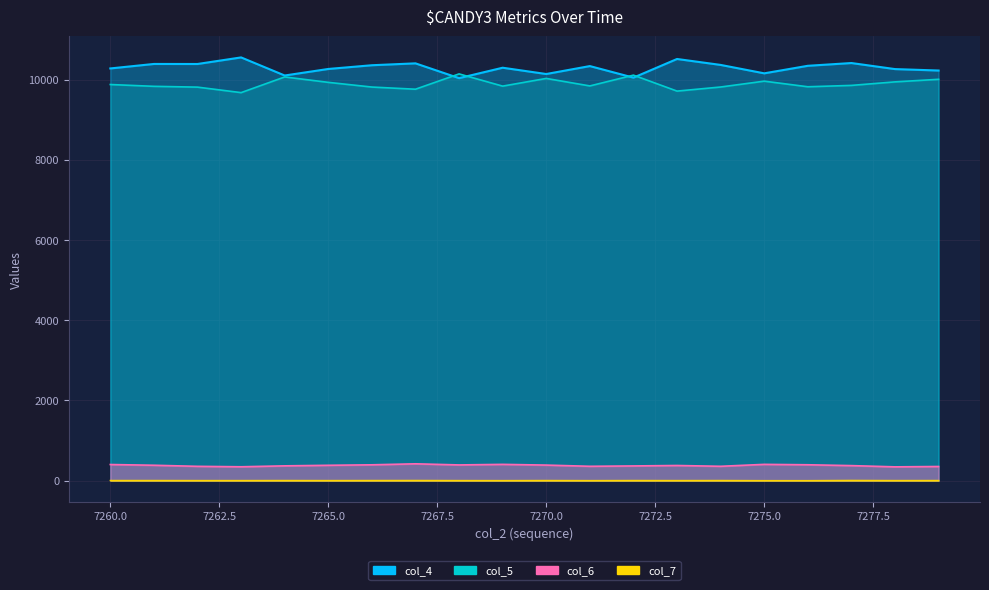

True or false: col_5 and col_7 intersect in this chart.

False